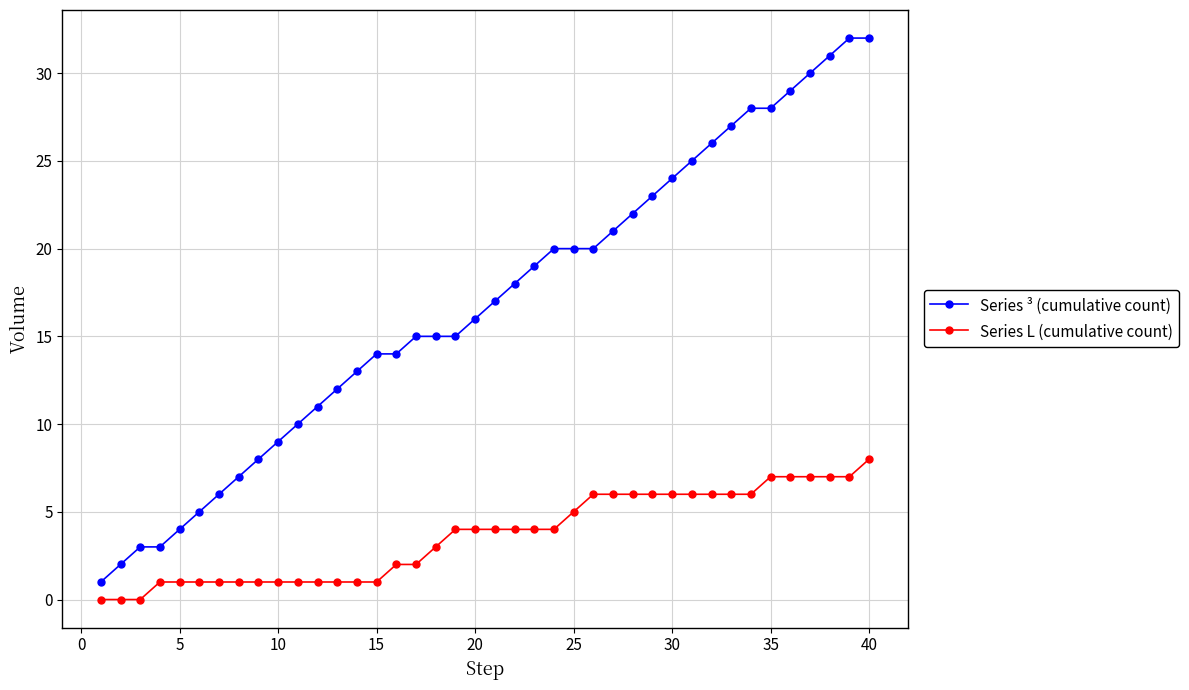

Count the Series L (cumulative count) values in the range 1 to 6.

31